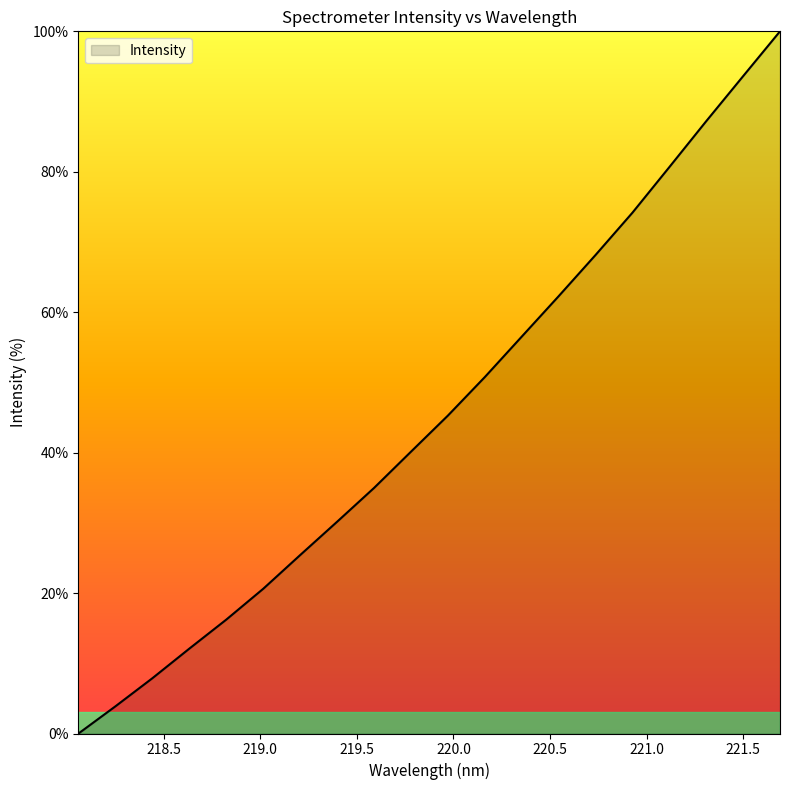

What is the maximum value shown in the chart?

100.0